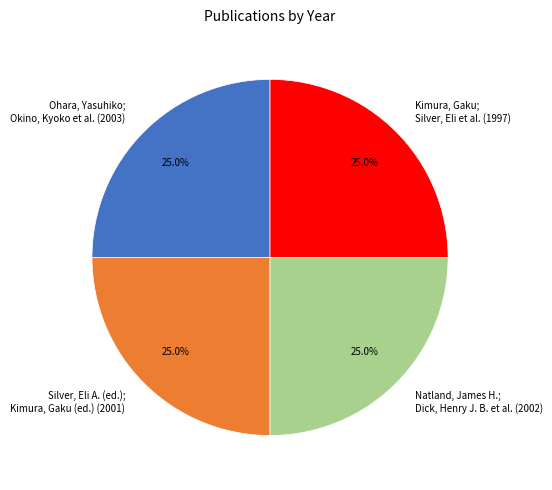

How many segments does this pie chart have?

4